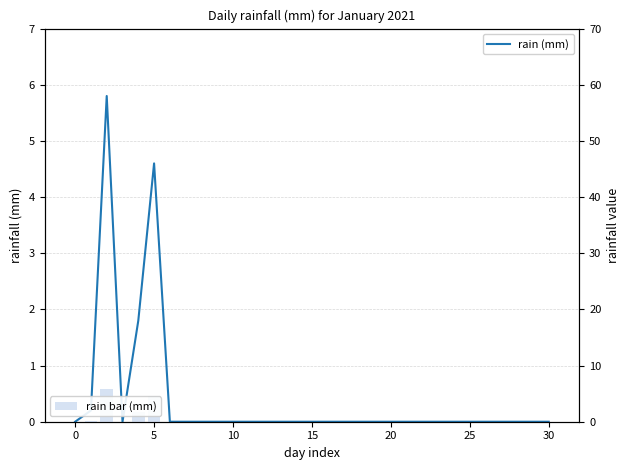

Reading right to left, extract all data points from this chart.

rain (mm): 0.0	0.0	0.0	0.0	0.0	0.0	0.0	0.0	0.0	0.0	0.0	0.0	0.0	0.0	0.0	0.0	0.0	0.0	0.0	0.0	0.0	0.0	0.0	0.0	0.0	4.6	1.8	0.0	5.8	0.2	0.0
rain bar (mm): 0.0	0.0	0.0	0.0	0.0	0.0	0.0	0.0	0.0	0.0	0.0	0.0	0.0	0.0	0.0	0.0	0.0	0.0	0.0	0.0	0.0	0.0	0.0	0.0	0.0	4.6	1.8	0.0	5.8	0.2	0.0